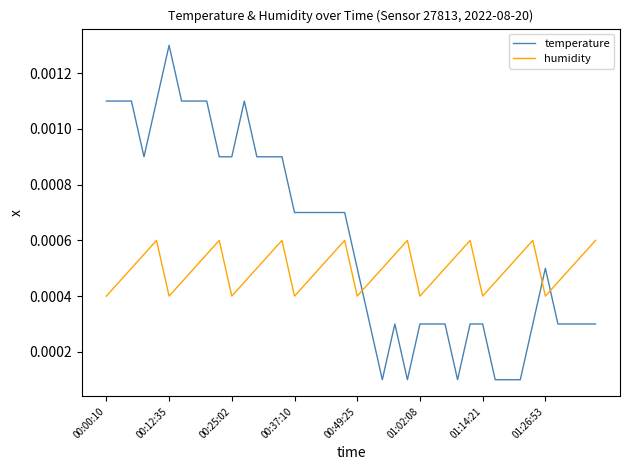

Rank the series by their maximum value, from lowest to highest.

humidity, temperature